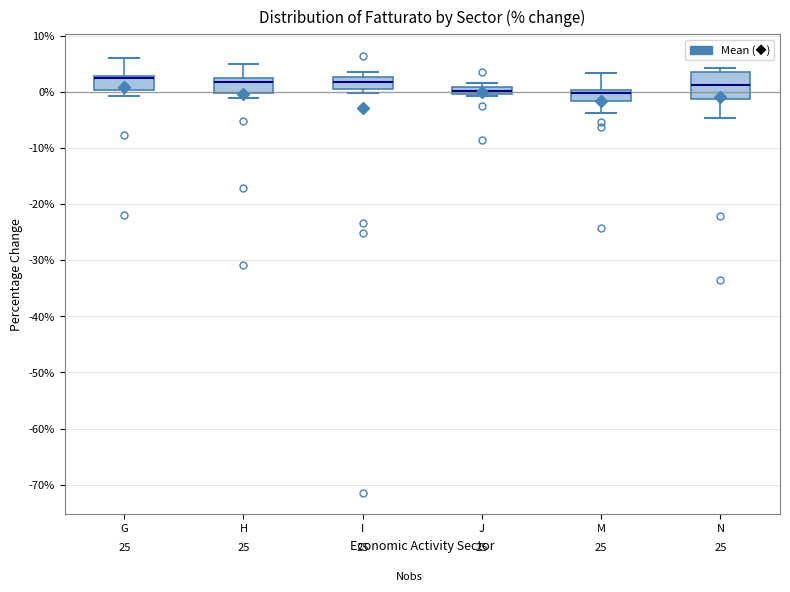

Comparing the boxes themselves (not the whiskers), which one is the tallest?

N